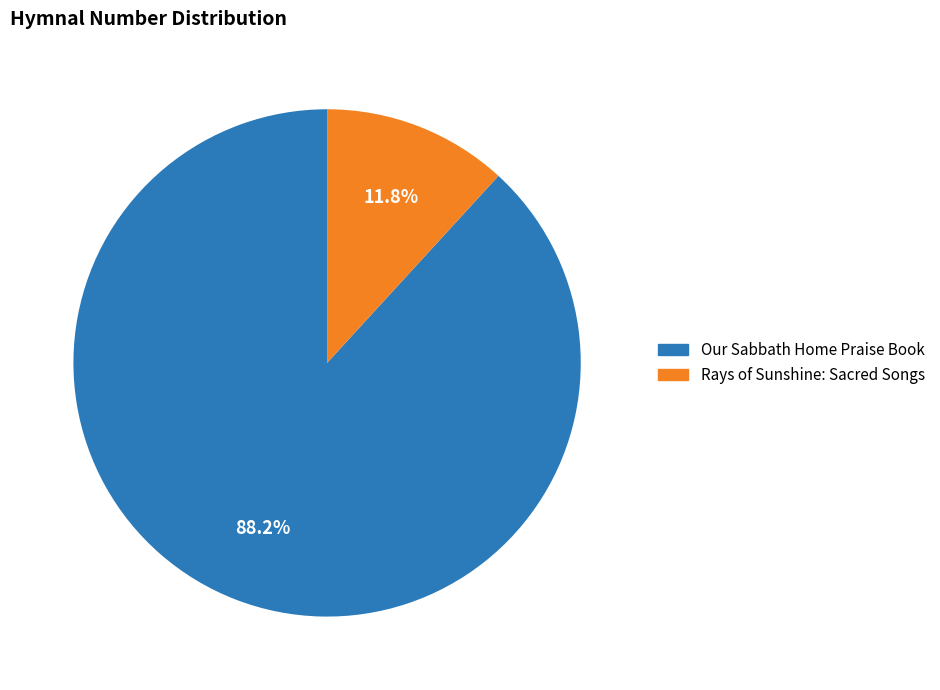

To the nearest percent, what percentage of the pie is Our Sabbath Home Praise Book?

88%